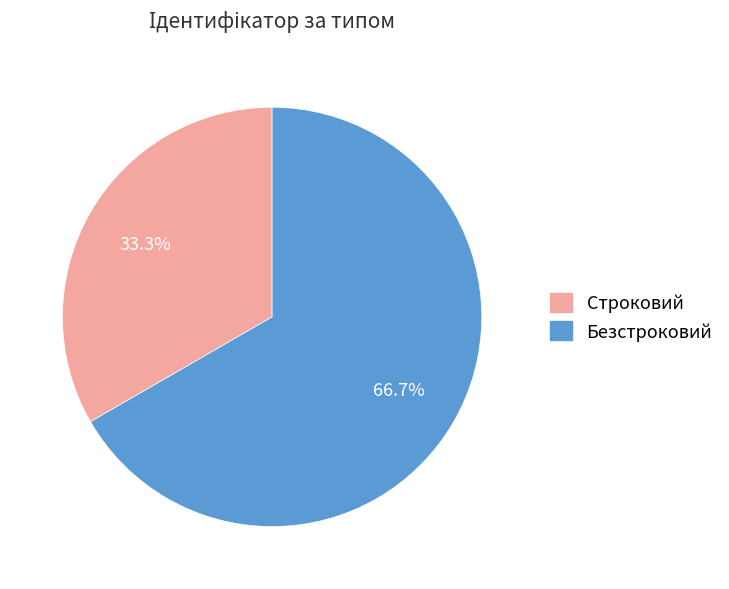

Rank the categories by value from highest to lowest.

Безстроковий, Строковий